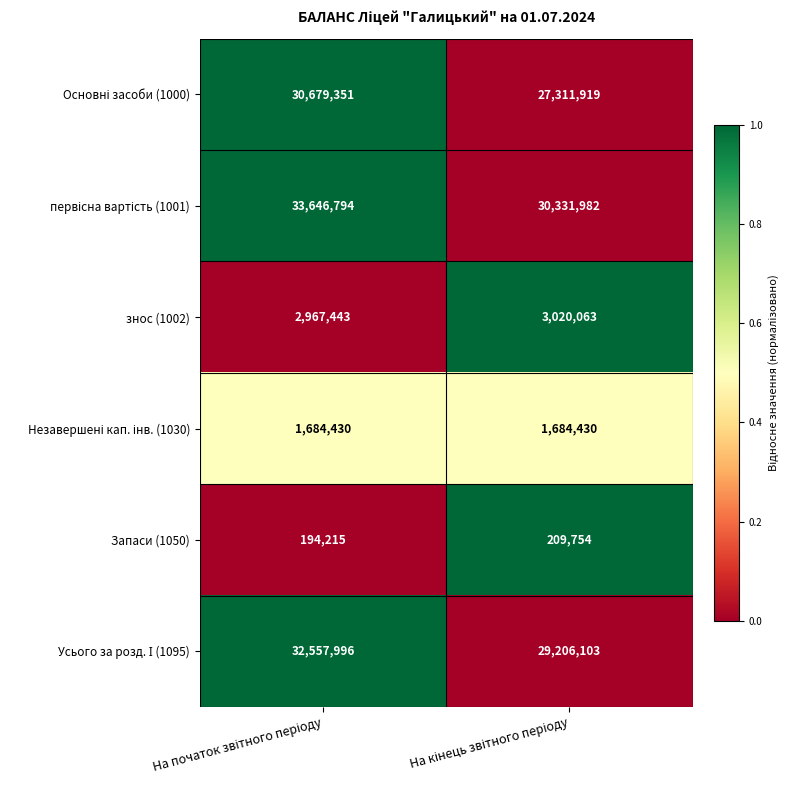

What is the highest value of the Запаси (1050) series?

209754